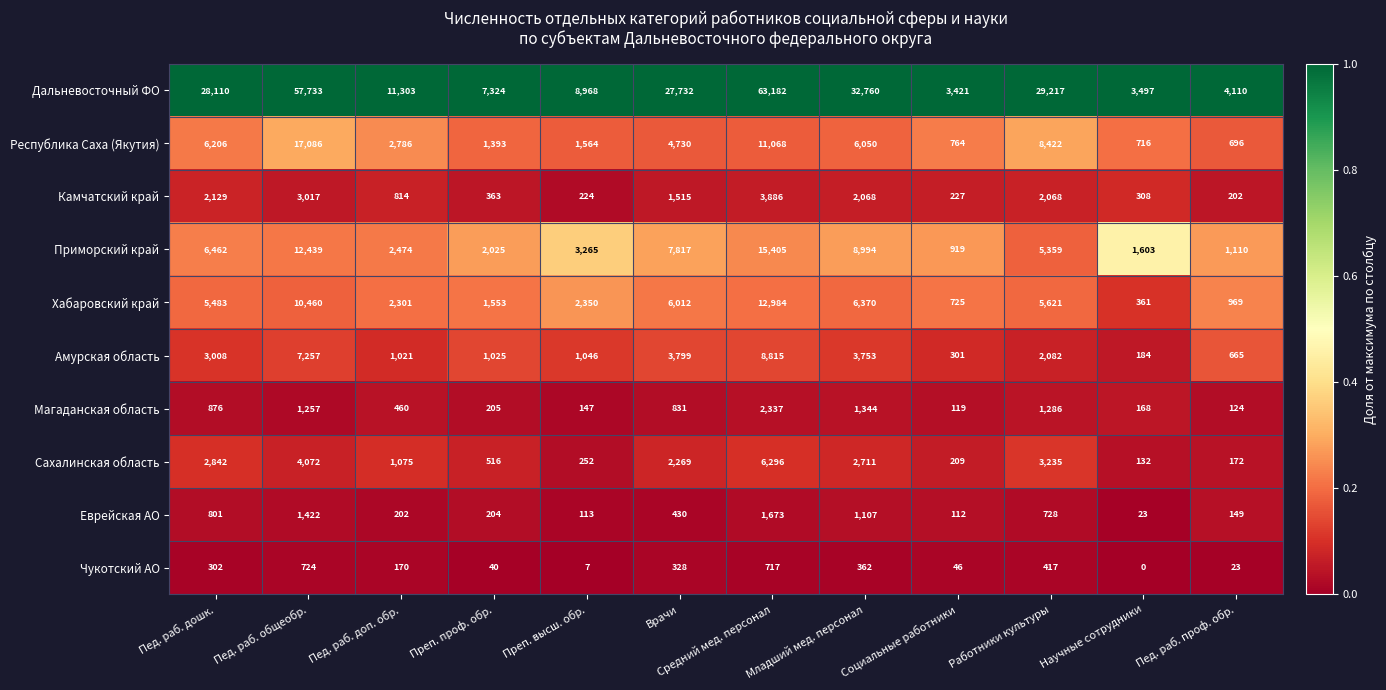

Which category has the highest value across all series?

Средний мед. персонал